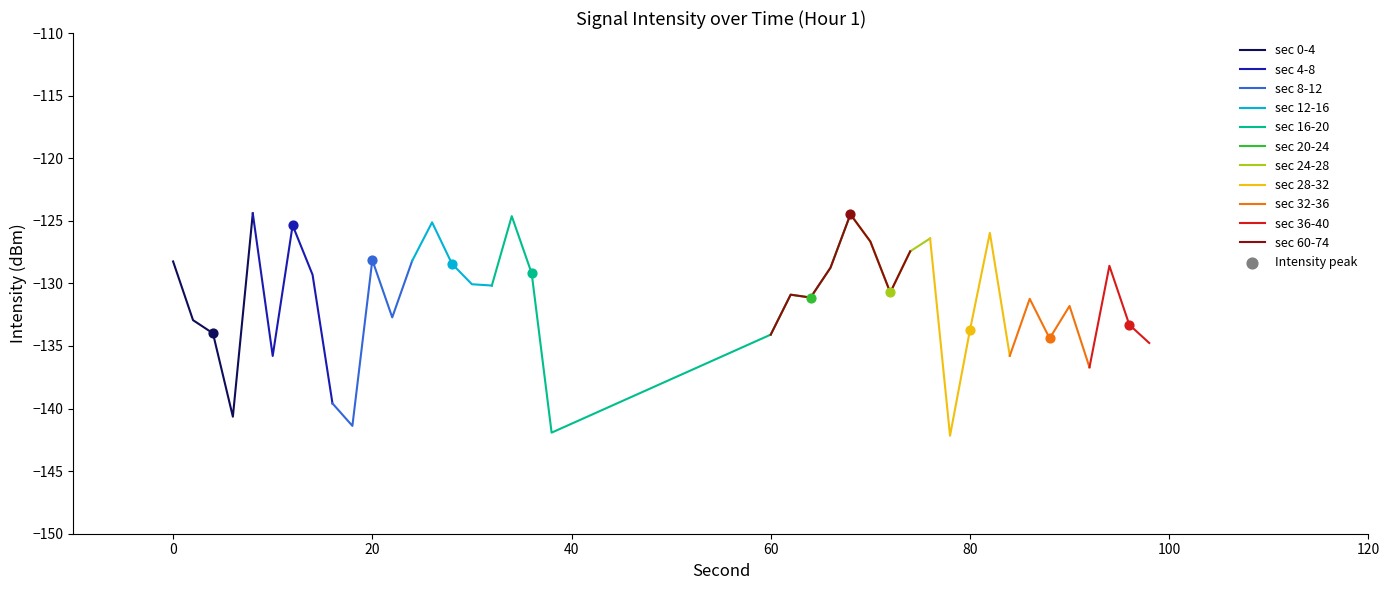

What is the maximum value for sec 0-4?

-124.4